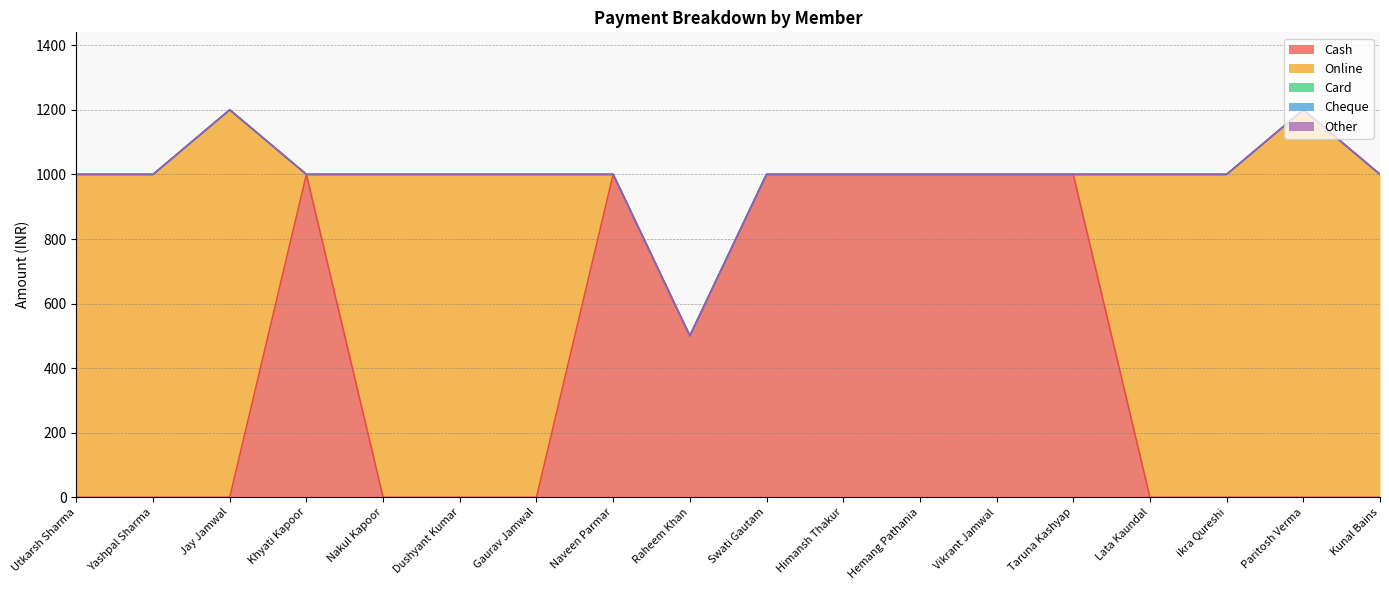

True or false: Online has more than 1 interior local peaks.

True